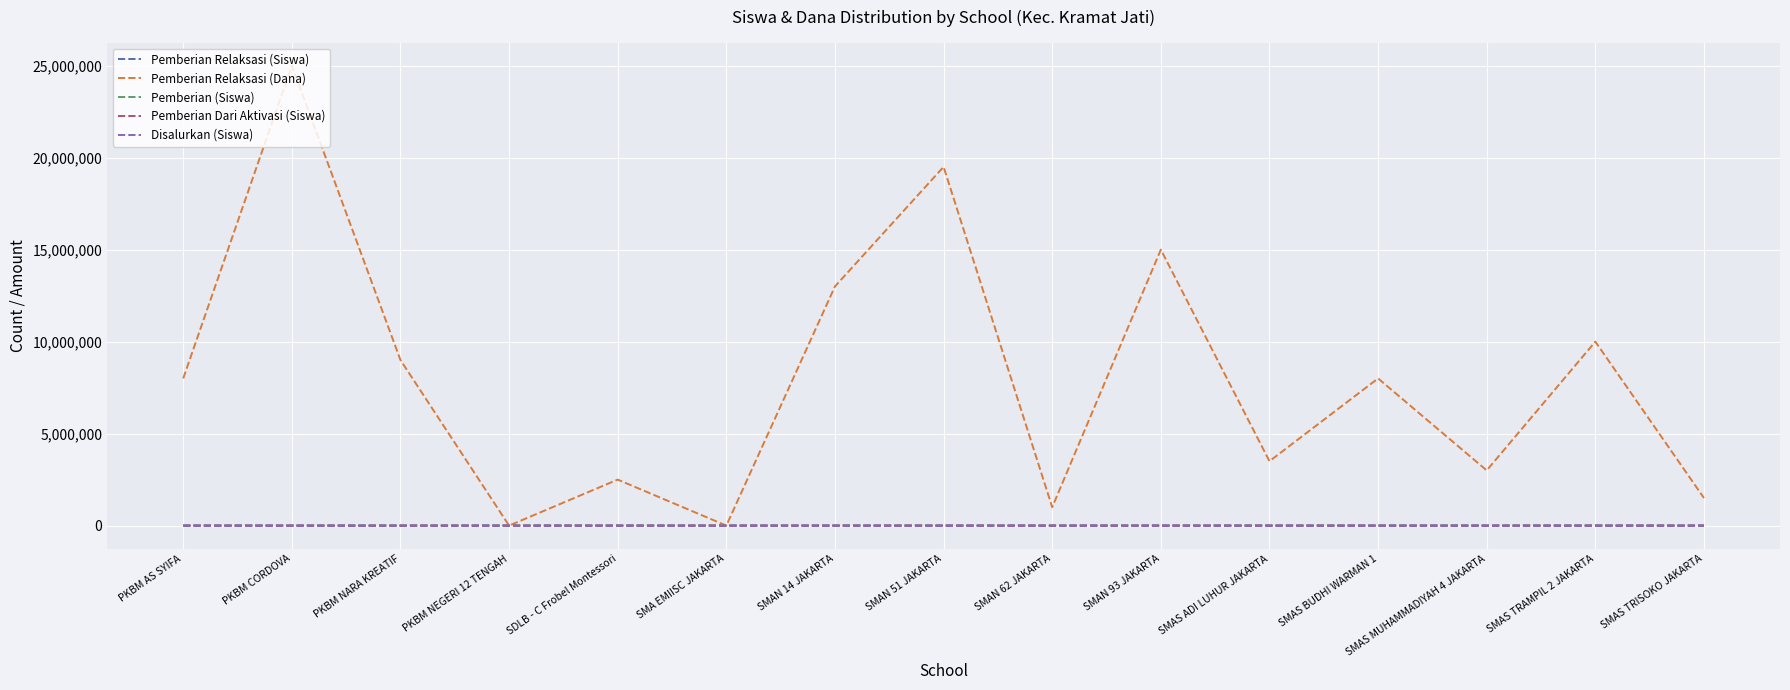

How many intersections are there between Disalurkan (Siswa) and Pemberian Relaksasi (Dana)?

4